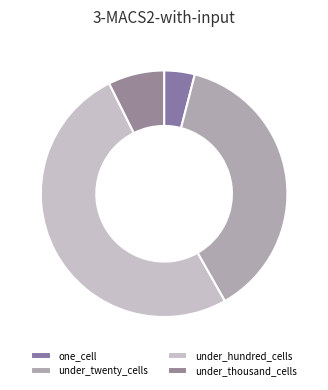

To the nearest percent, what is the average slice percentage?

25%